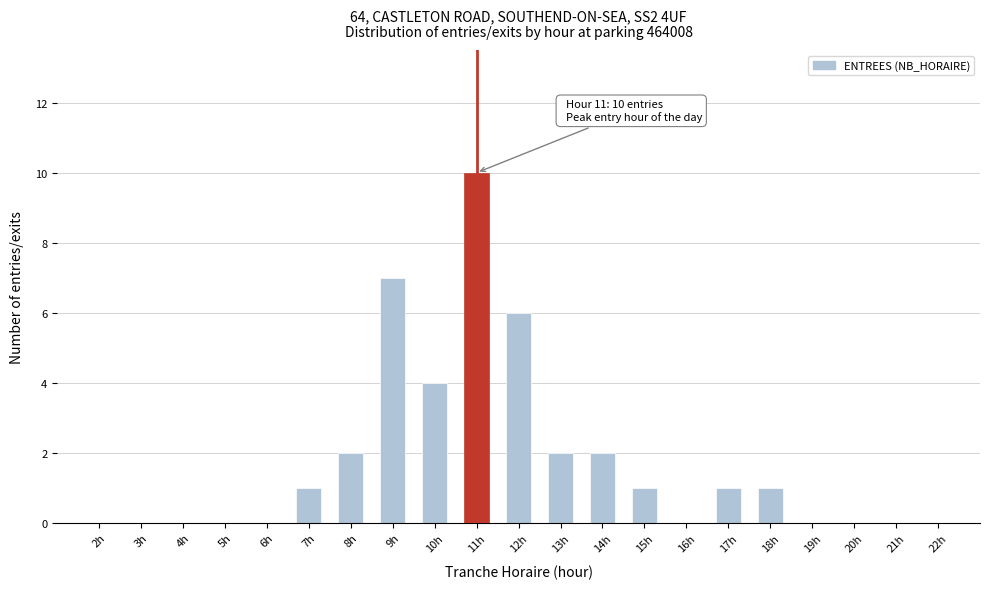

Reading left to right, transcribe all the data shown in this chart.

2h=0	3h=0	4h=0	5h=0	6h=0	7h=1	8h=2	9h=7	10h=4	11h=10	12h=6	13h=2	14h=2	15h=1	16h=0	17h=1	18h=1	19h=0	20h=0	21h=0	22h=0